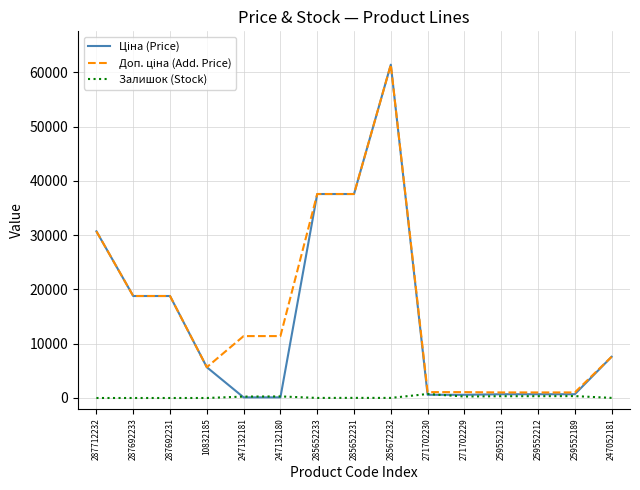

At which category is the sum across all series the highest?

285672232